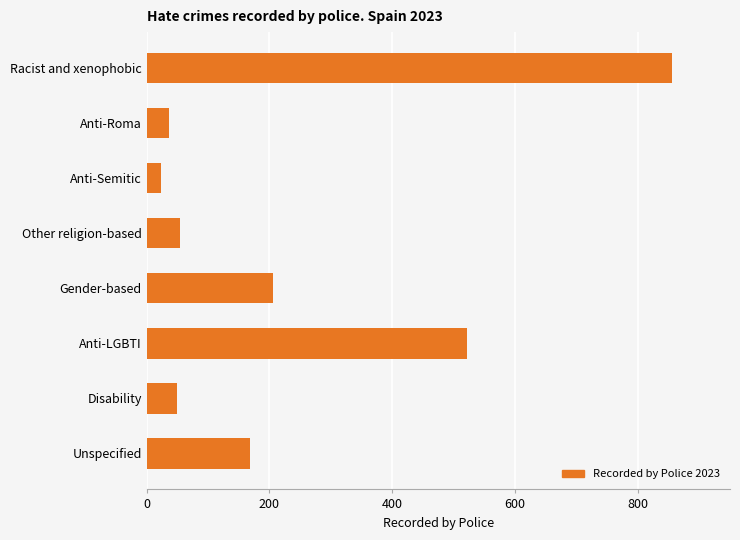

Reading top to bottom, extract all data points from this chart.

Racist and xenophobic=856	Anti-Roma=37	Anti-Semitic=23	Other religion-based=55	Gender-based=206	Anti-LGBTI=522	Disability=49	Unspecified=168